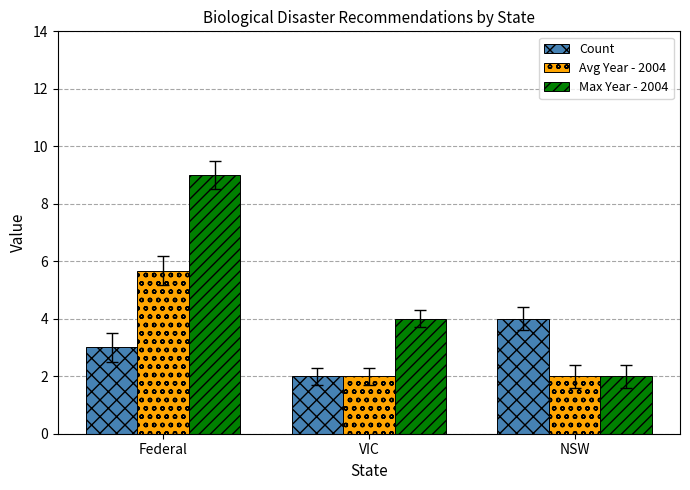

What are all the series names shown in the legend?

Count, Avg Year - 2004, Max Year - 2004